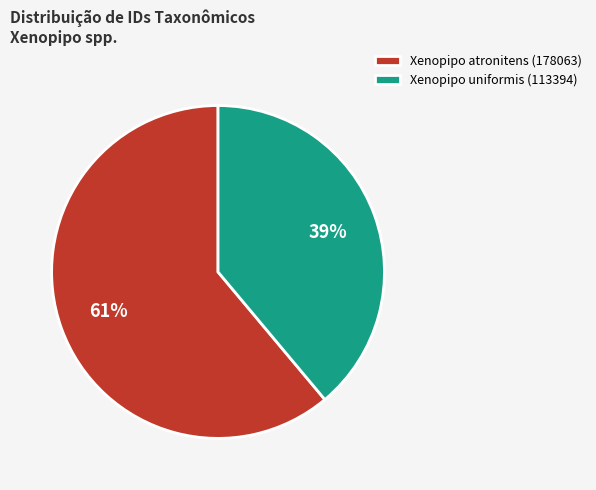

Is there any slice that represents more than half of the pie?

Yes